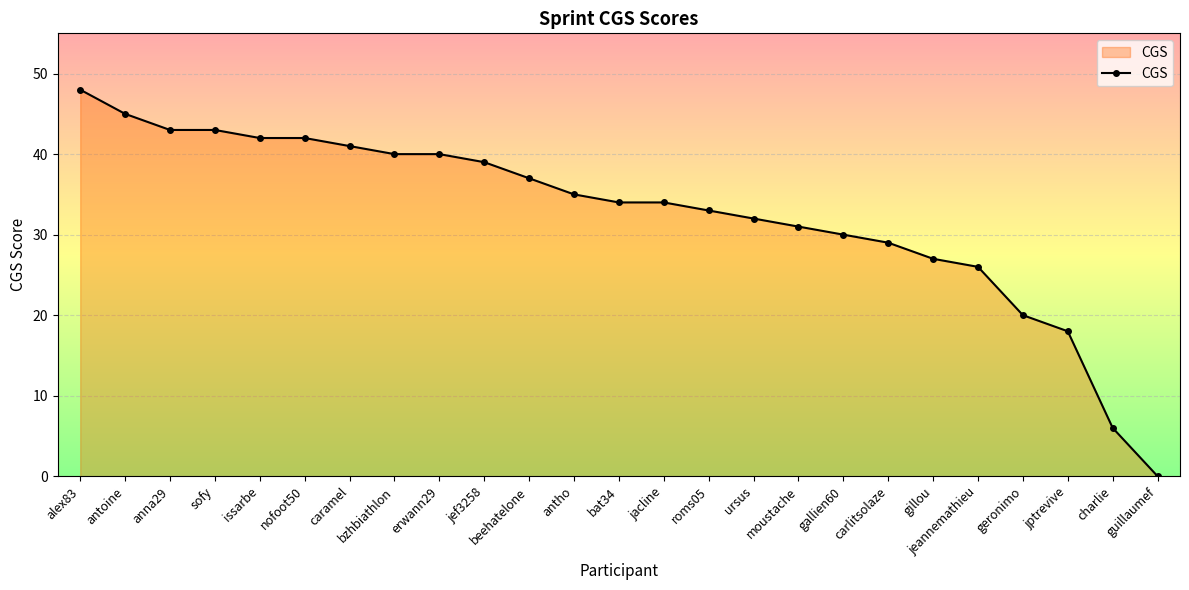

How many lines are shown in the chart?

1